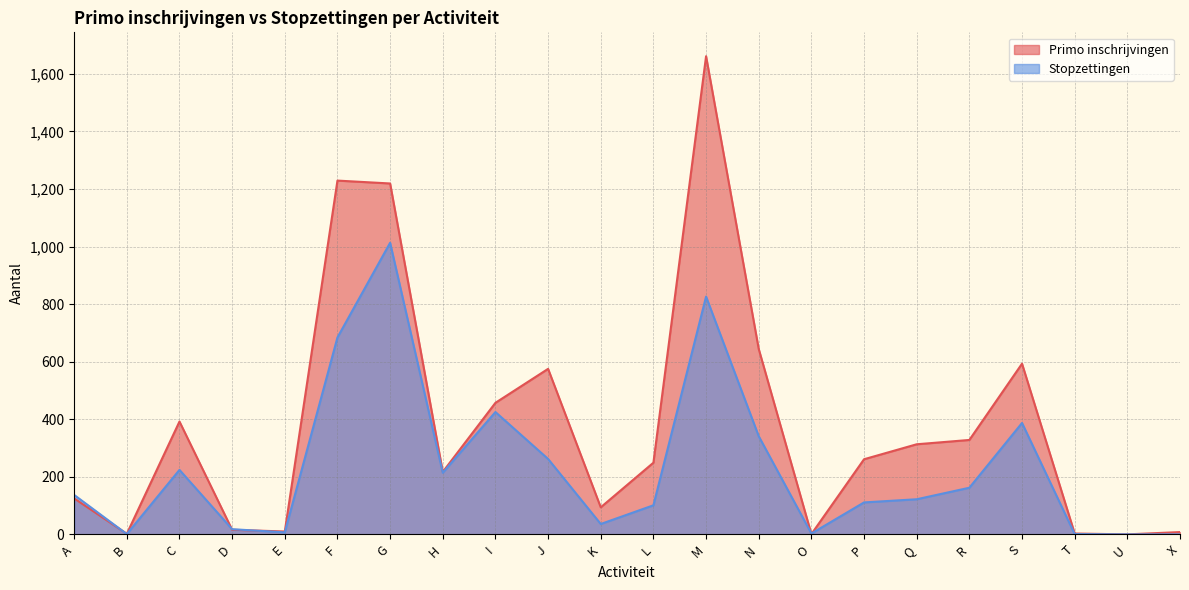

Is it true that Stopzettingen equals 132 at H?

False